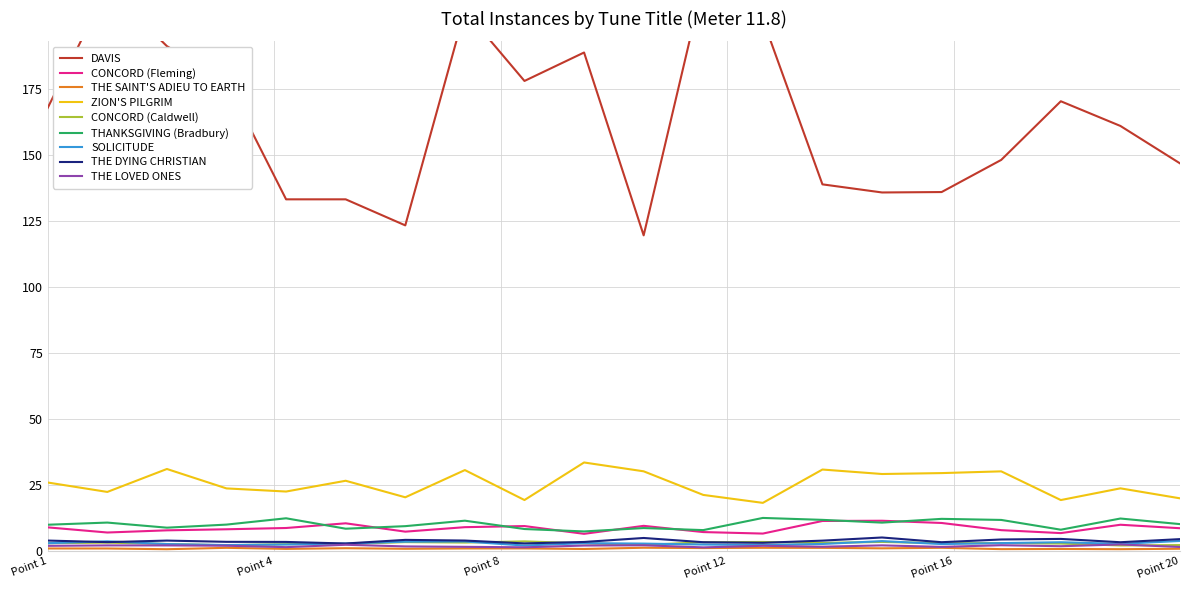

Rank the categories by value from lowest to highest.

THE SAINT'S ADIEU TO EARTH, THE LOVED ONES, CONCORD (Caldwell), SOLICITUDE, THE DYING CHRISTIAN, CONCORD (Fleming), THANKSGIVING (Bradbury), ZION'S PILGRIM, DAVIS